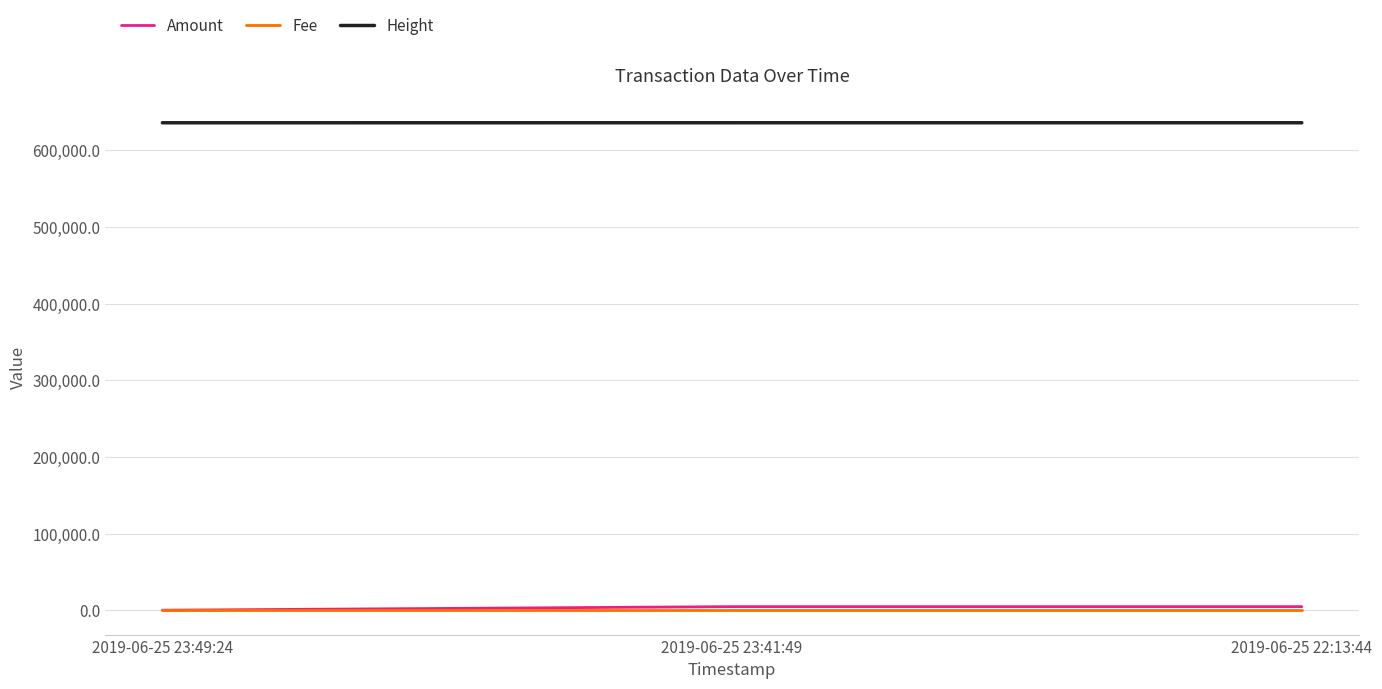

What is the difference between the highest and lowest values at 2019-06-25 23:49:24?

635815.0